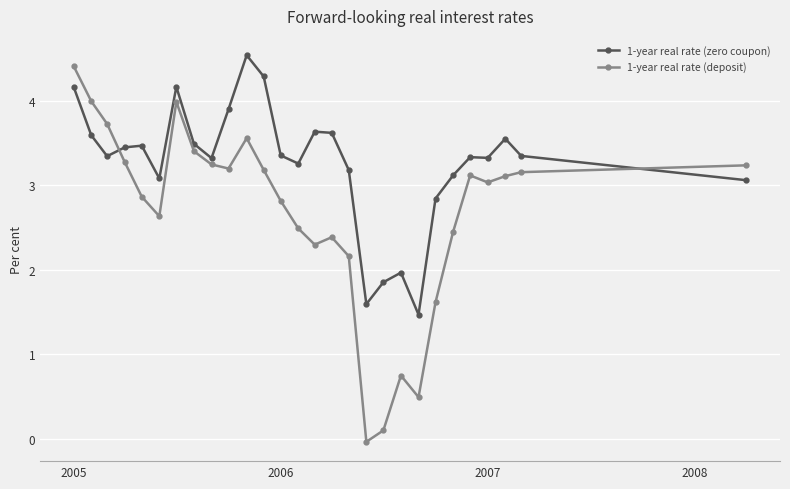

List the series in order of their overall mean, highest first.

1-year real rate (zero coupon), 1-year real rate (deposit)